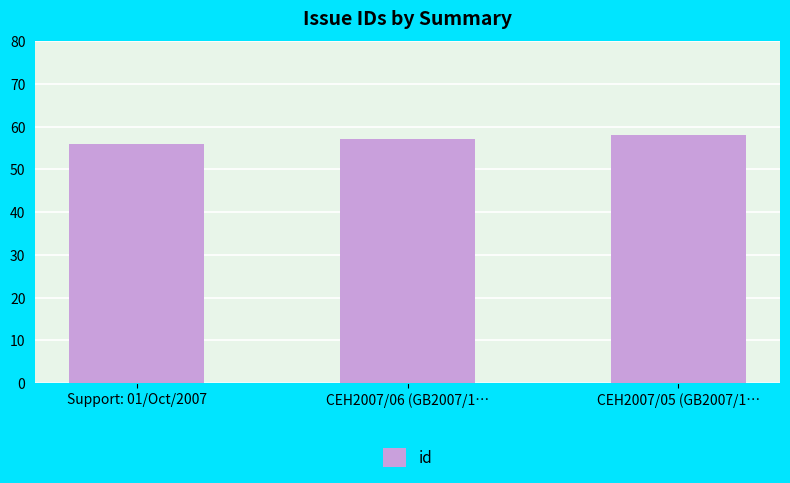

What is the label of the 2nd bar from the left?

CEH2007/06 (GB2007/1…